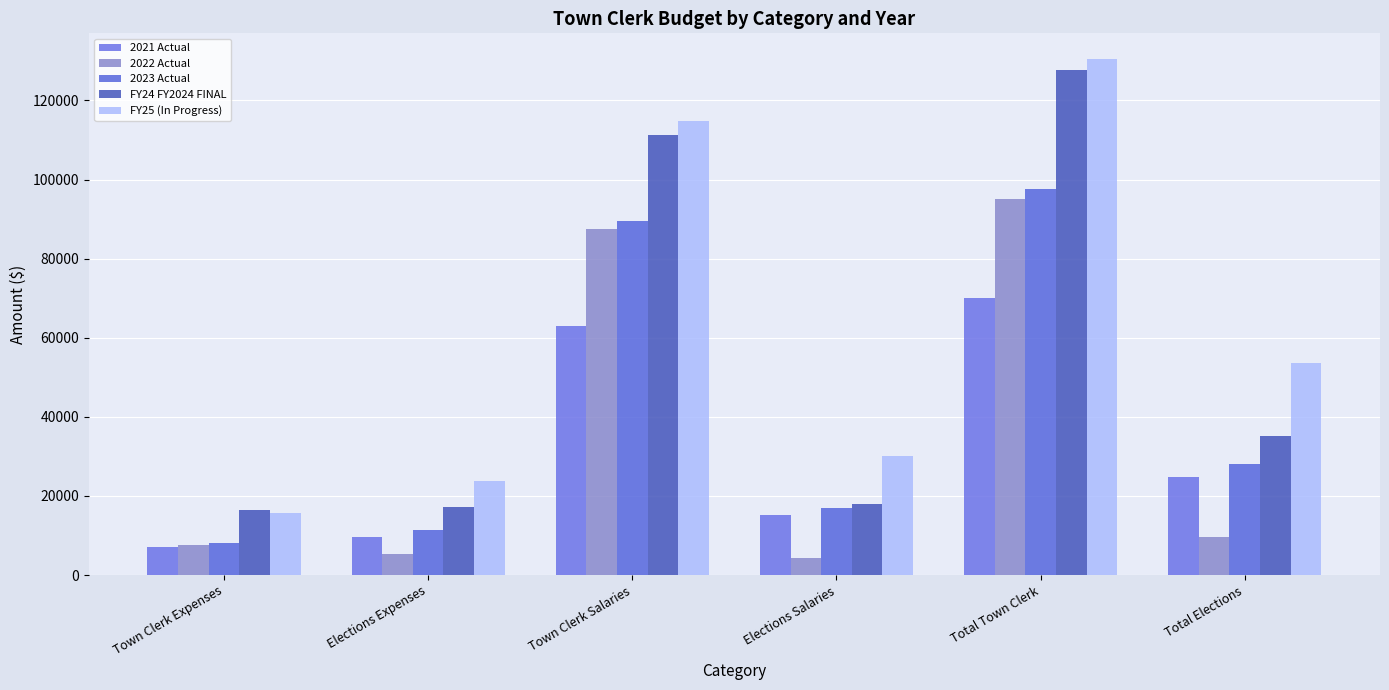

Which series has the largest total across all categories?

FY25 (In Progress)